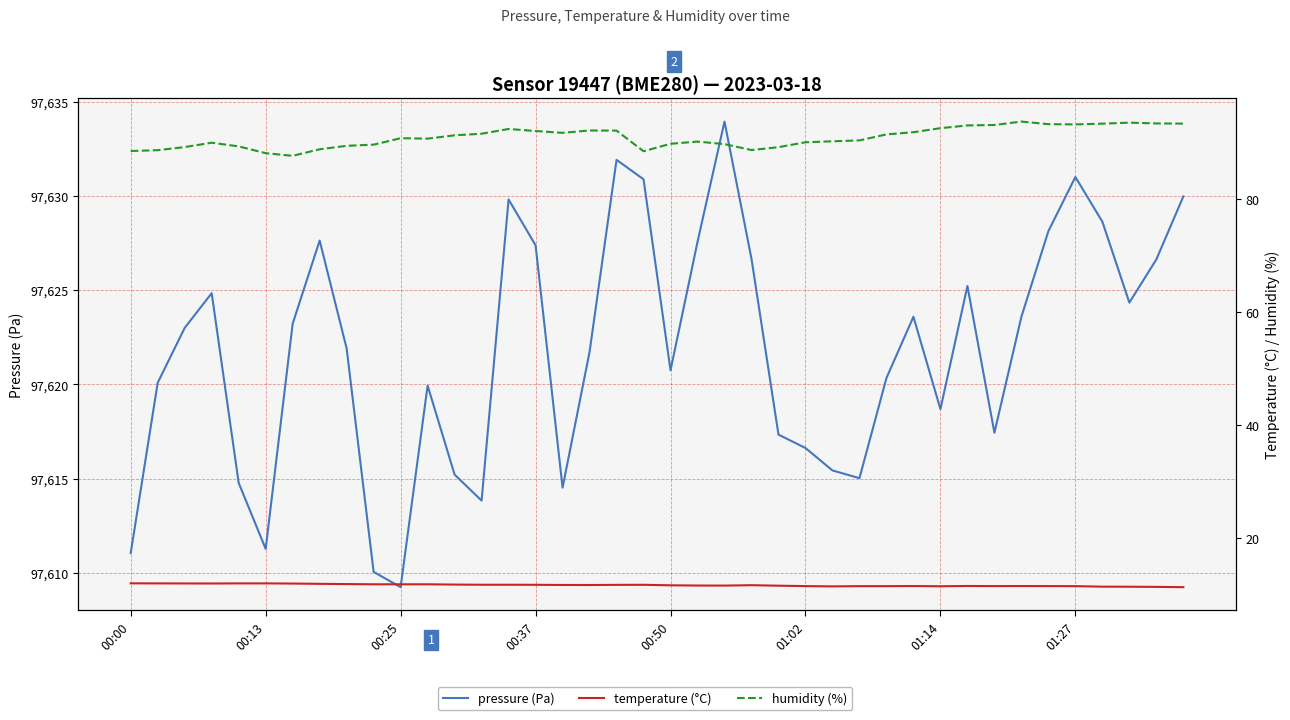

In temperature (°C), how many points are lower than both neighbors (excluding endpoints)?

6